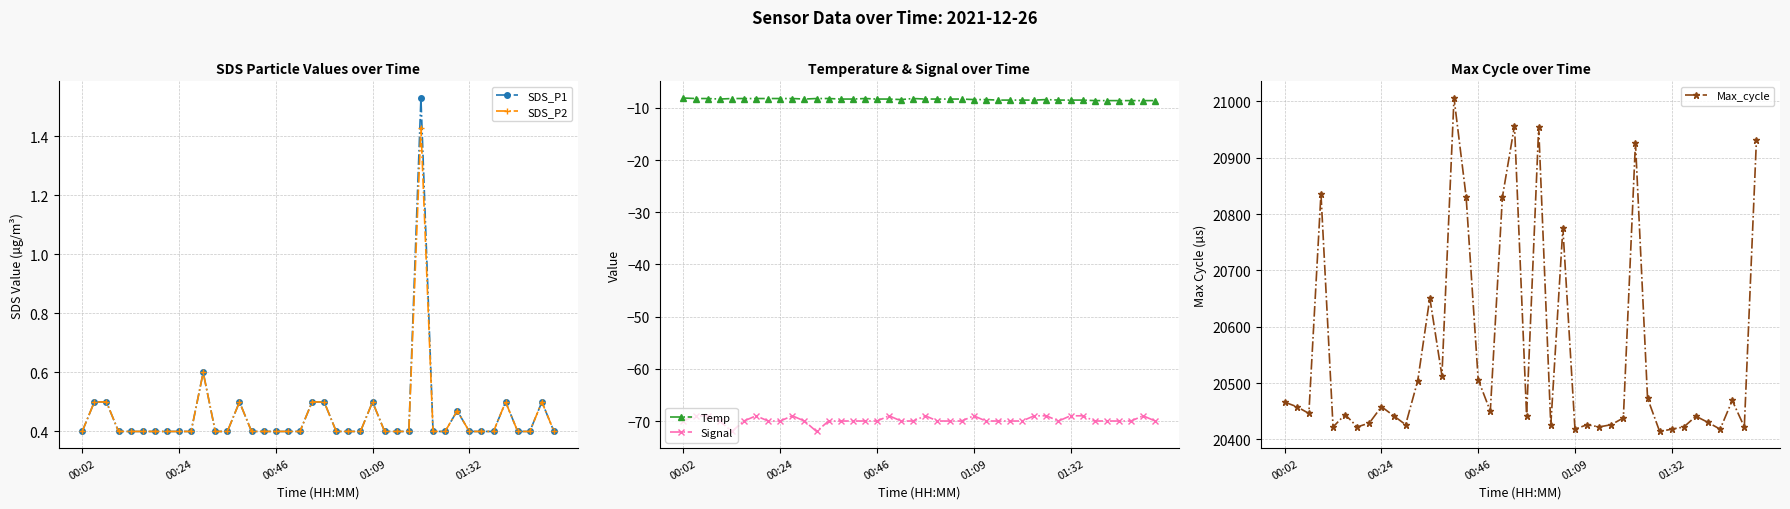

The Temp series shows -14.8 at 26. True or false?

False